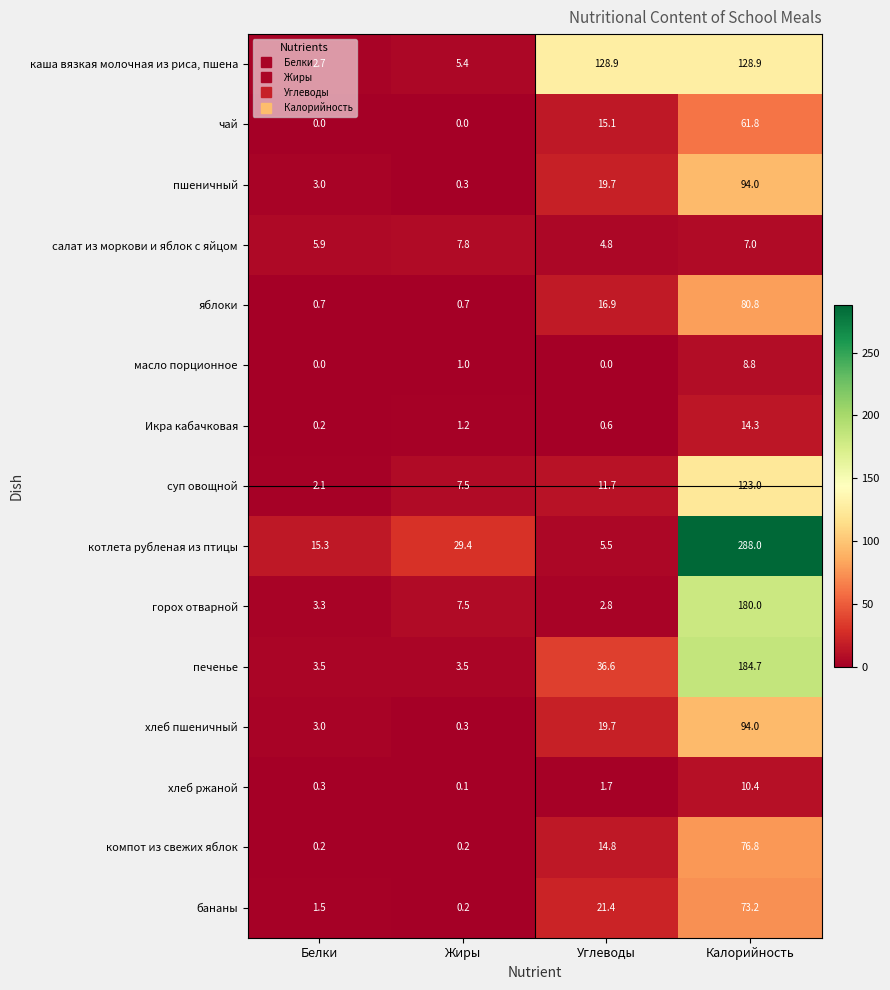

At which label does чай first exceed 15?

Углеводы